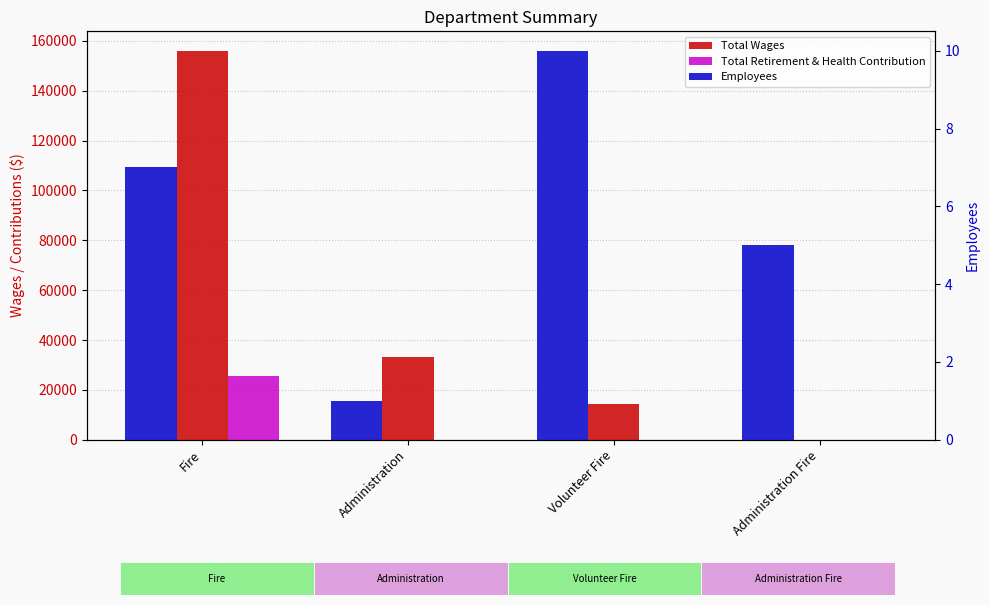

Rank the series at Fire from highest to lowest value.

Total Wages, Total Retirement & Health Contribution, Employees